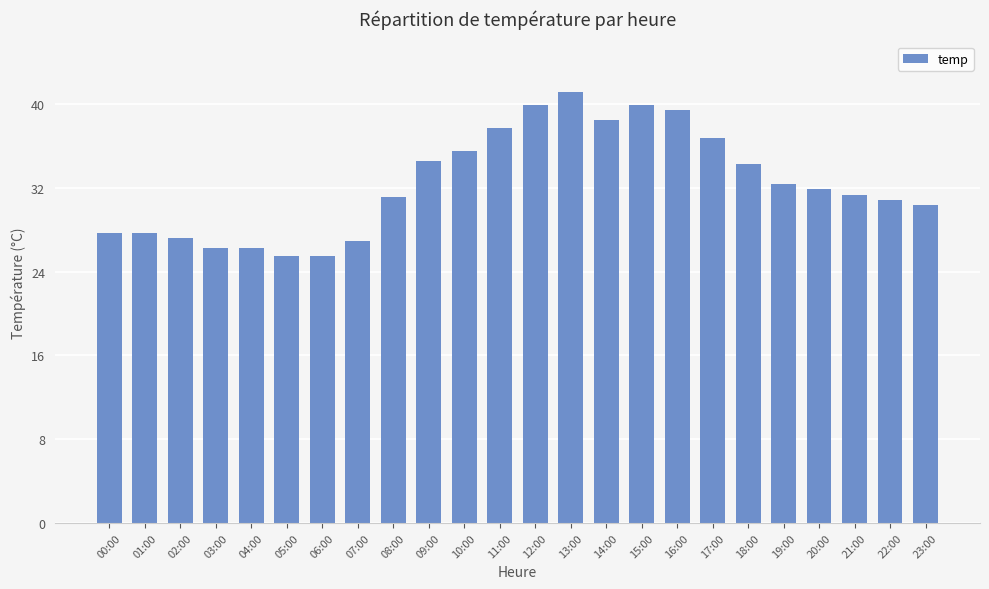

What is the label of the 19th bar from the right?

05:00